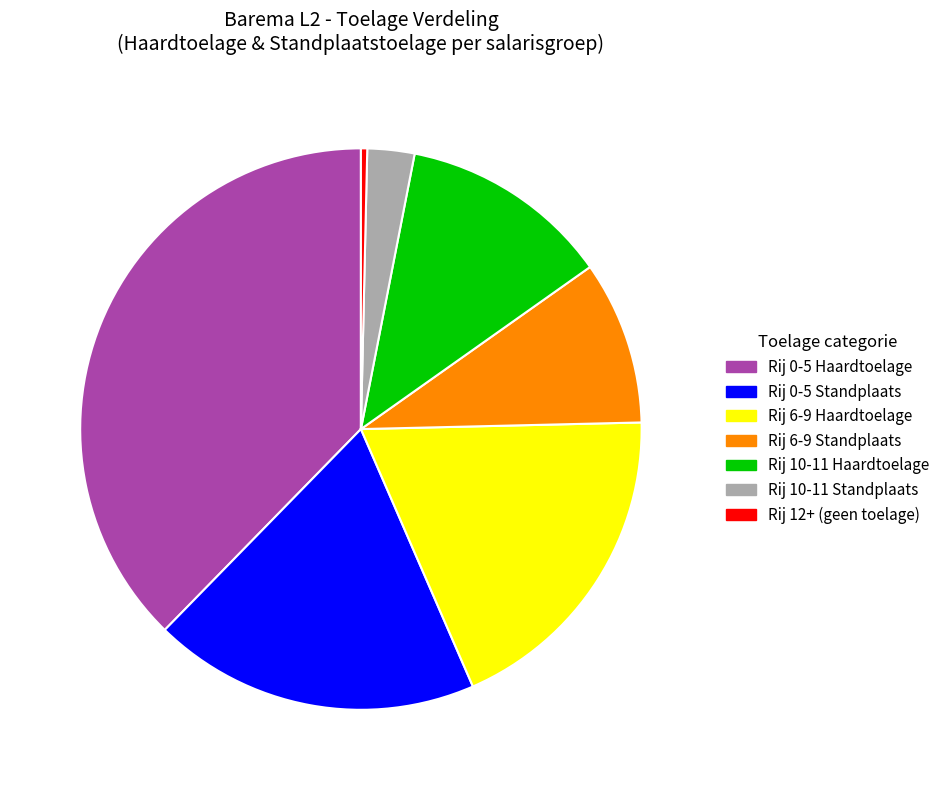

What is the largest slice in the pie chart?

Rij 0-5 Haardtoelage